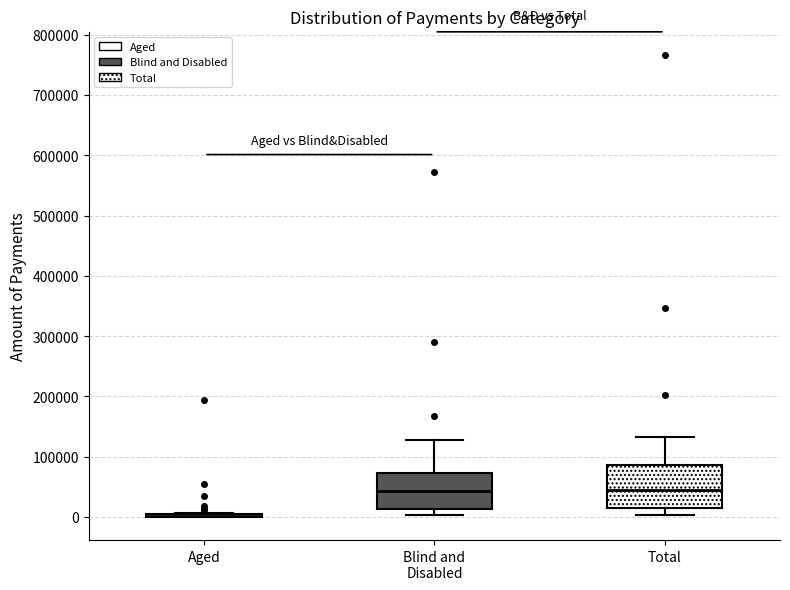

Which box is the tallest, from its lower edge to its upper edge?

Total